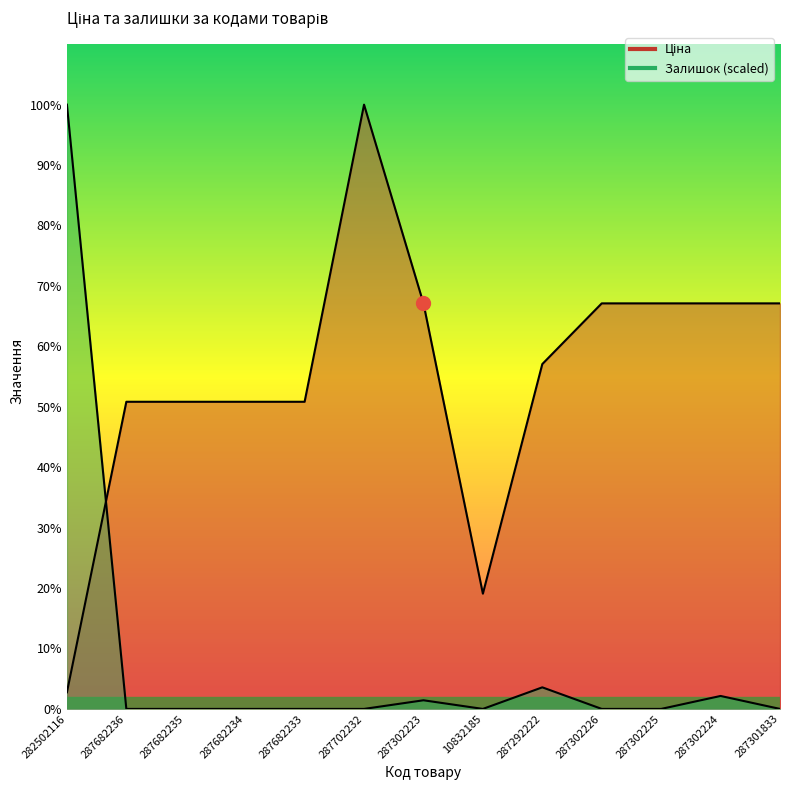

At how many categories does at least one series exceed 19992?

2